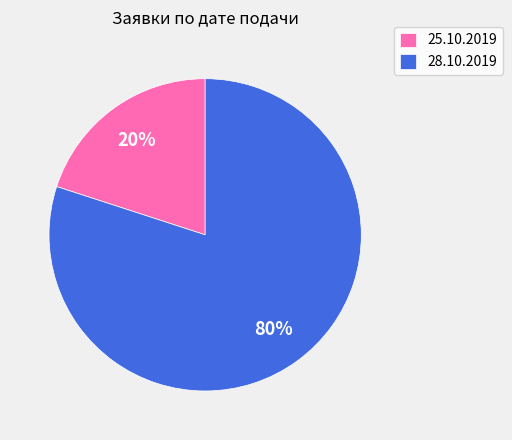

Rank the categories by value from highest to lowest.

28.10.2019, 25.10.2019